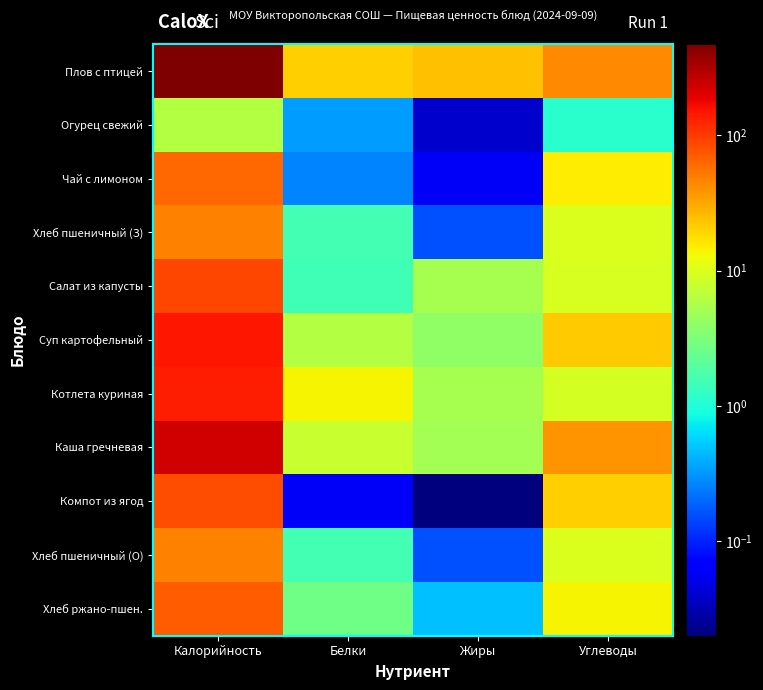

What is the maximum value shown in the chart?

470.8